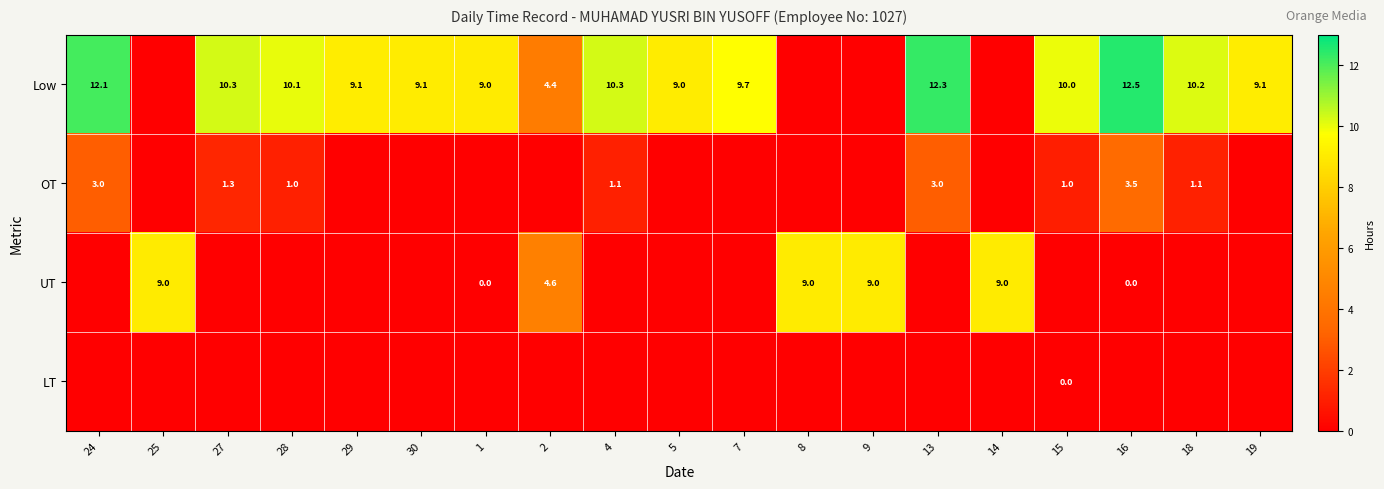

The value of Low at 30 is 9.1. True or false?

True